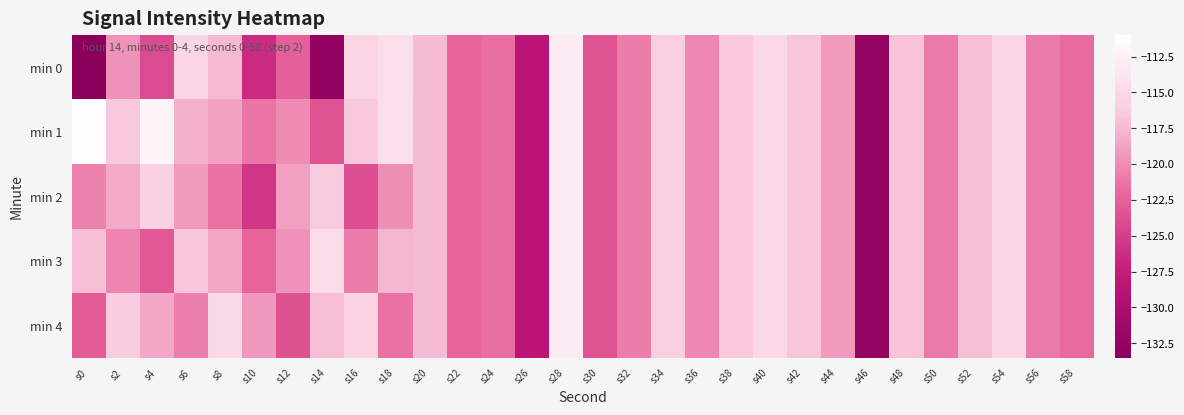

Which series changed the most between s30 and s56?

min 0